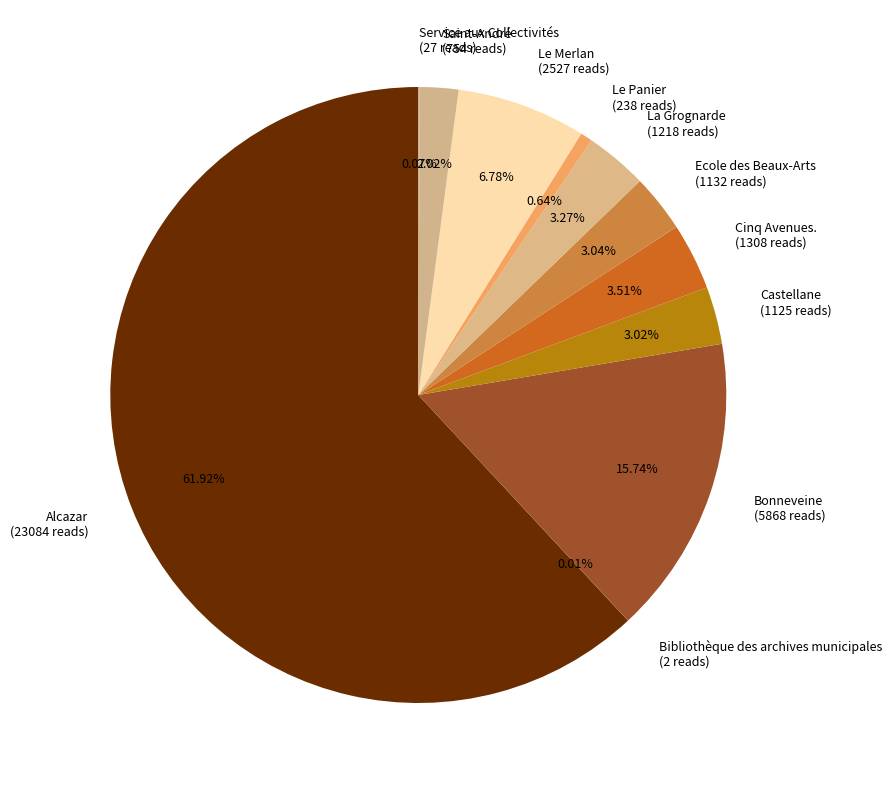

What portion of the pie excludes Saint-André?

98.0%